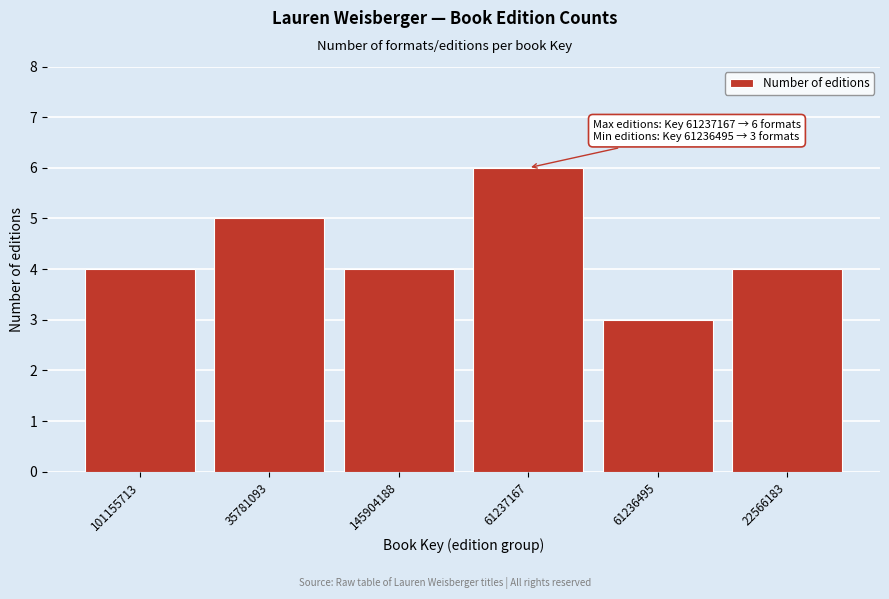

Reading left to right, list all the values displayed in this chart.

101155713=4	35781093=5	145904188=4	61237167=6	61236495=3	22566183=4